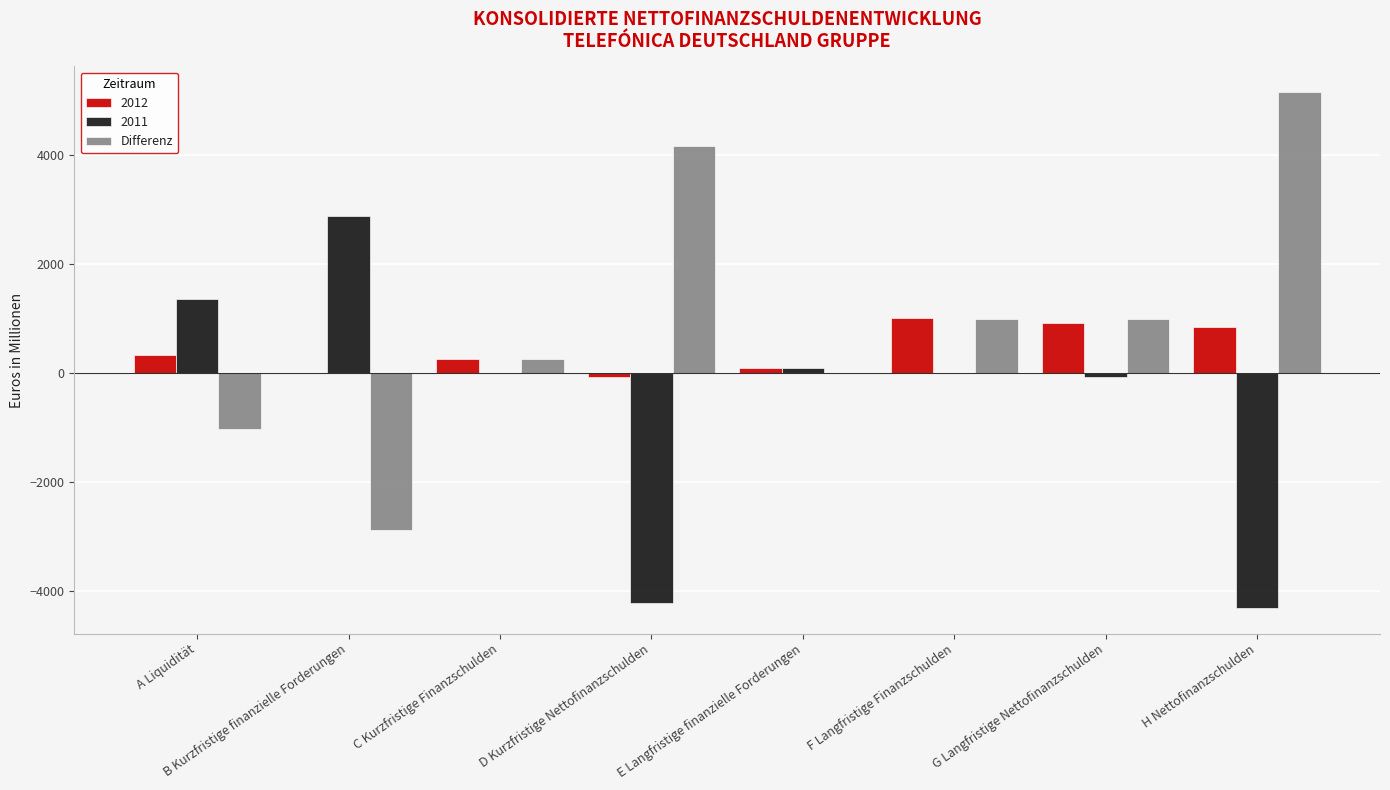

What is the highest value of the 2012 series?

1005